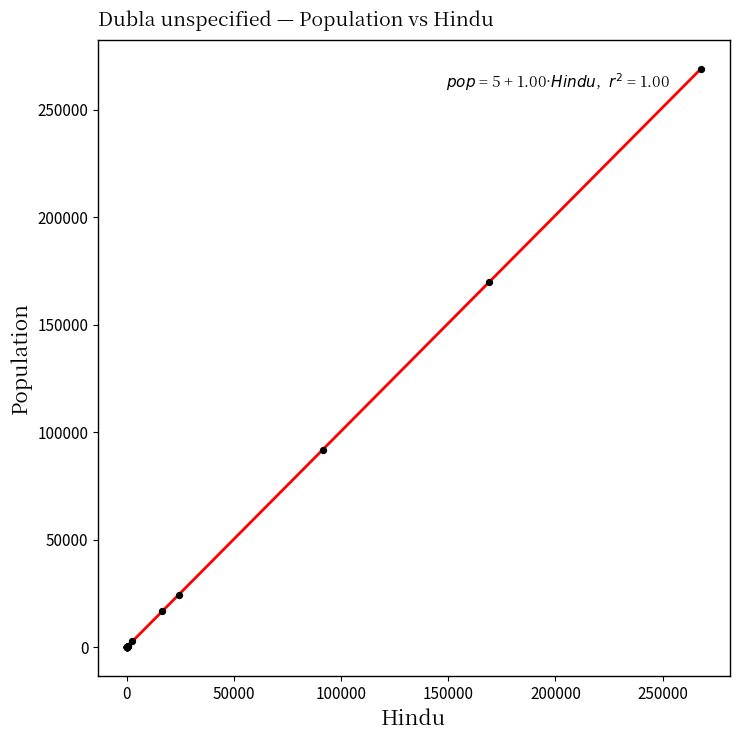

What Y value in the scatter plot is closest to 134505?

170000